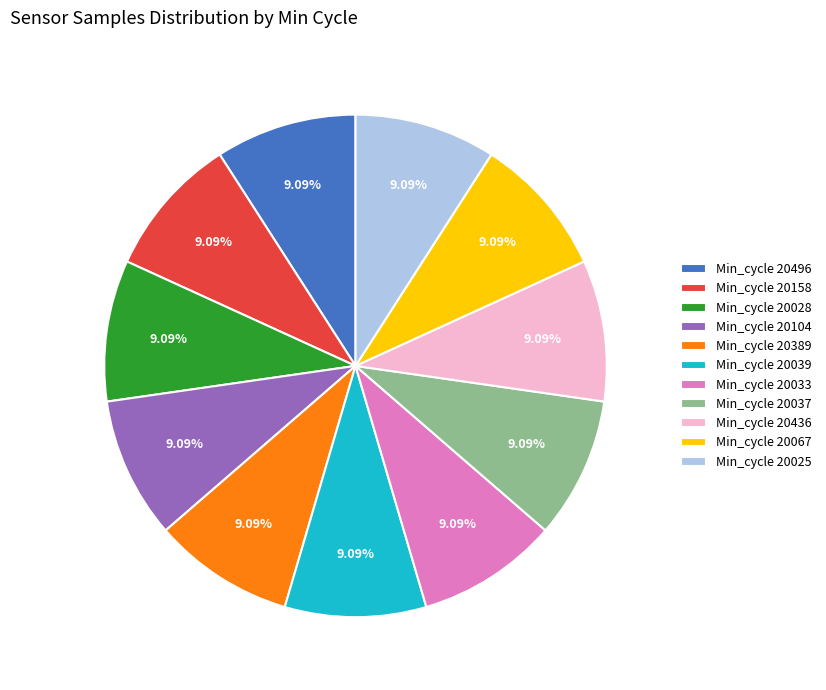

Combined, do Min_cycle 20389 and Min_cycle 20025 account for over 50%?

No